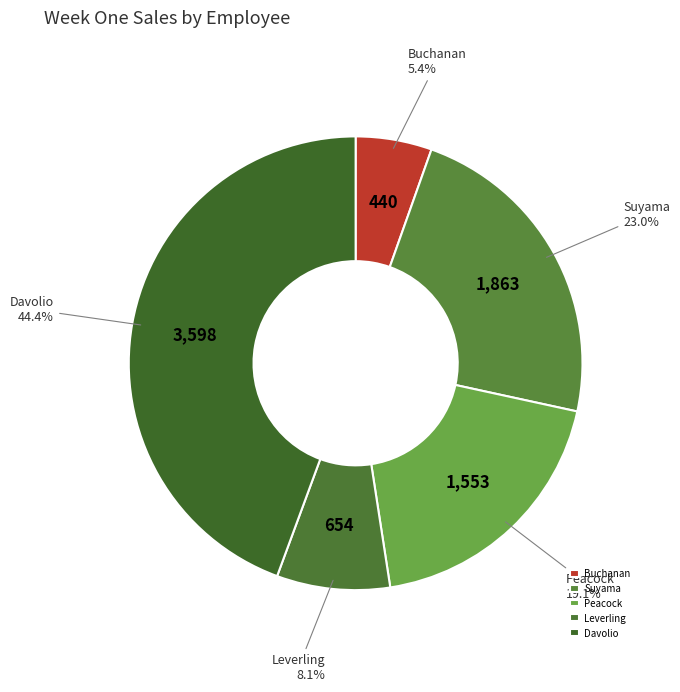

Which category has the smallest portion of the pie?

Buchanan